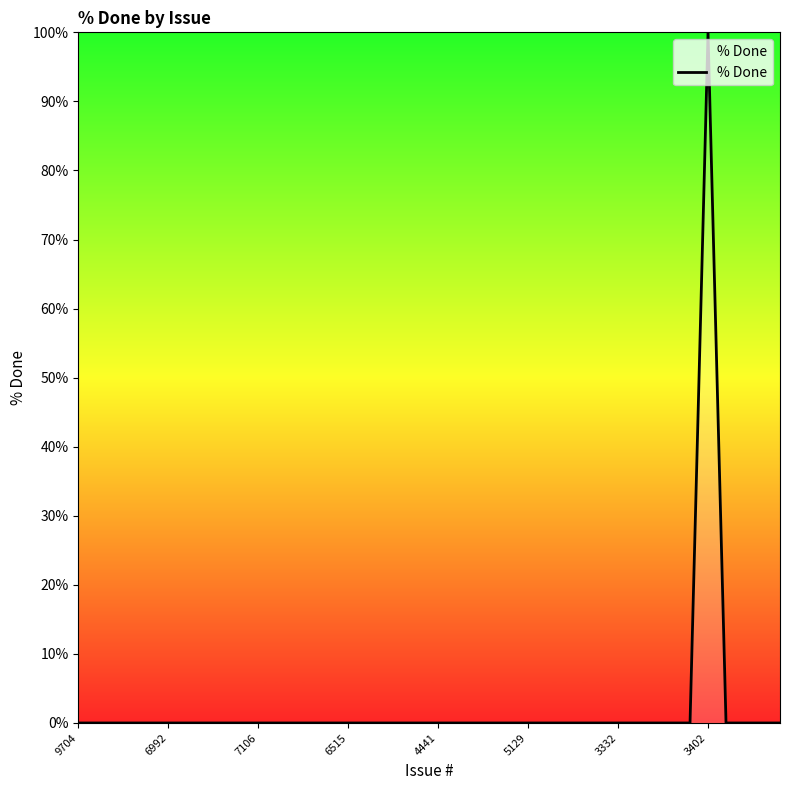

What is the greatest value displayed?

100